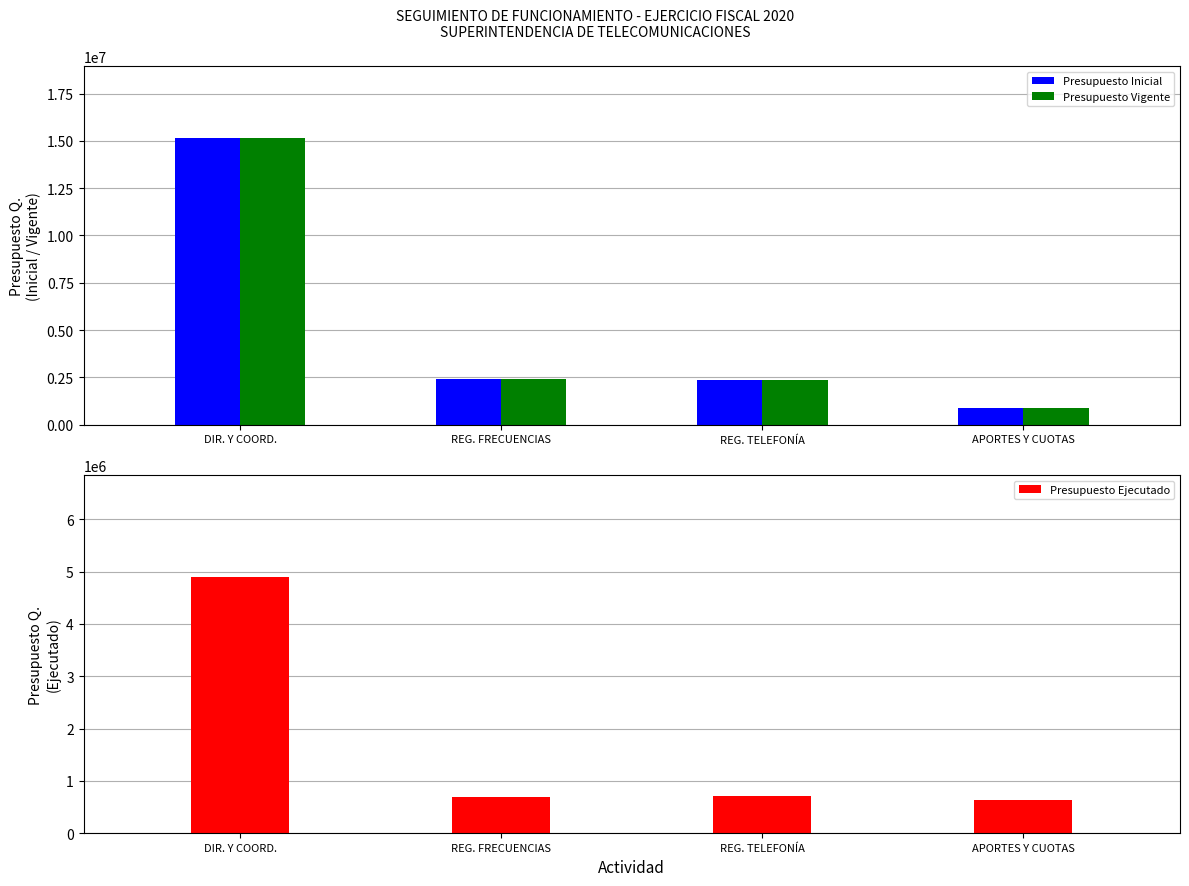

What is the sum of all Presupuesto Vigente values?

20861000